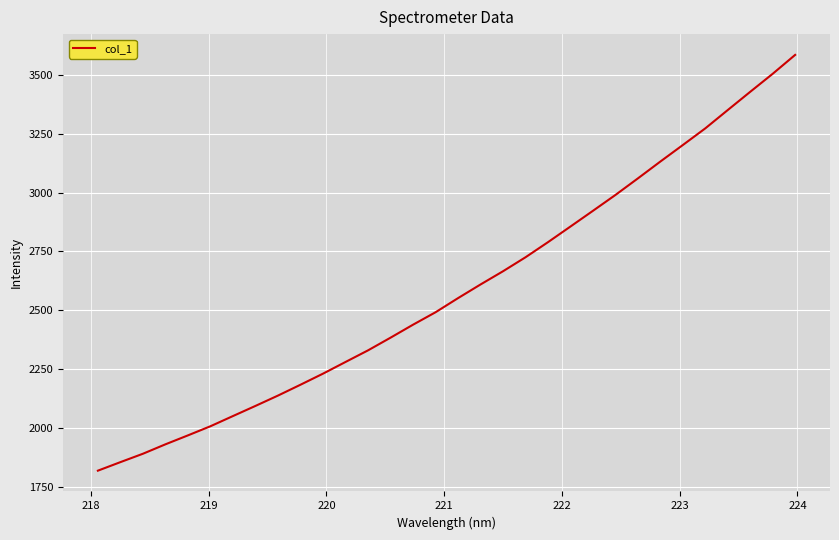

What is the minimum value shown in the chart?

1819.1